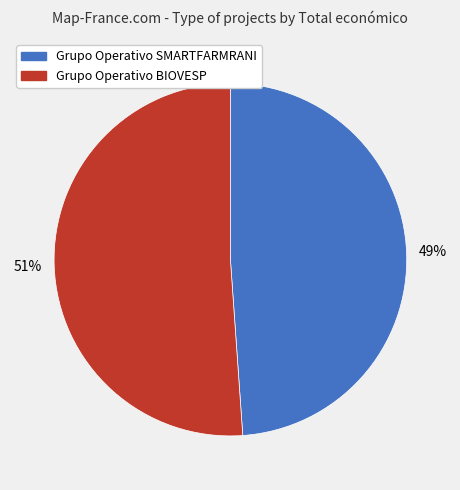

To the nearest percent, what percentage of the pie is Grupo Operativo BIOVESP?

51%